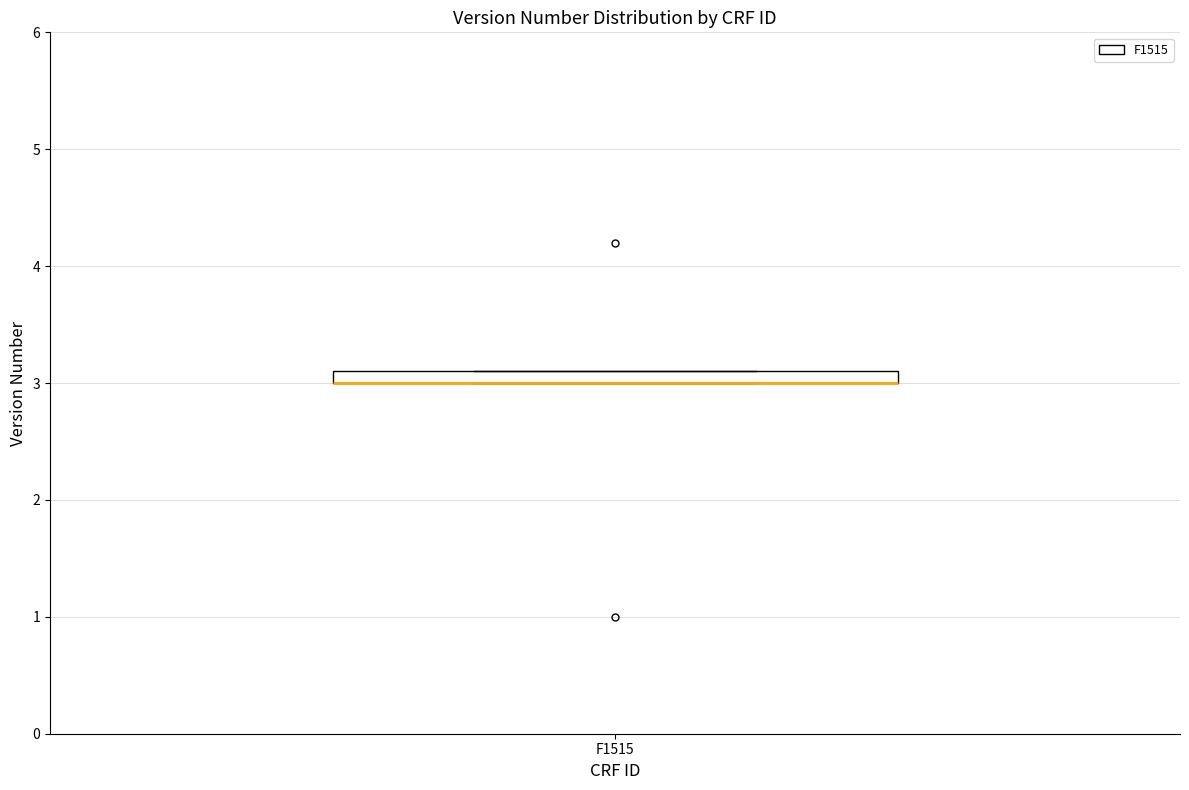

Where is the lower edge of the box for F1515 on the y-axis? The values are not printed on the chart, so give them approximately, as read against the axis.

3.0